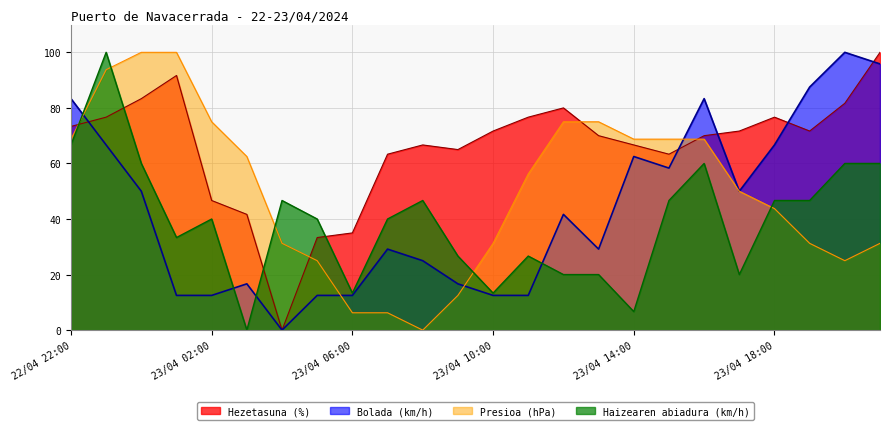

The Hezetasuna (%) series shows 63.2 at 23/04 02:00. True or false?

False